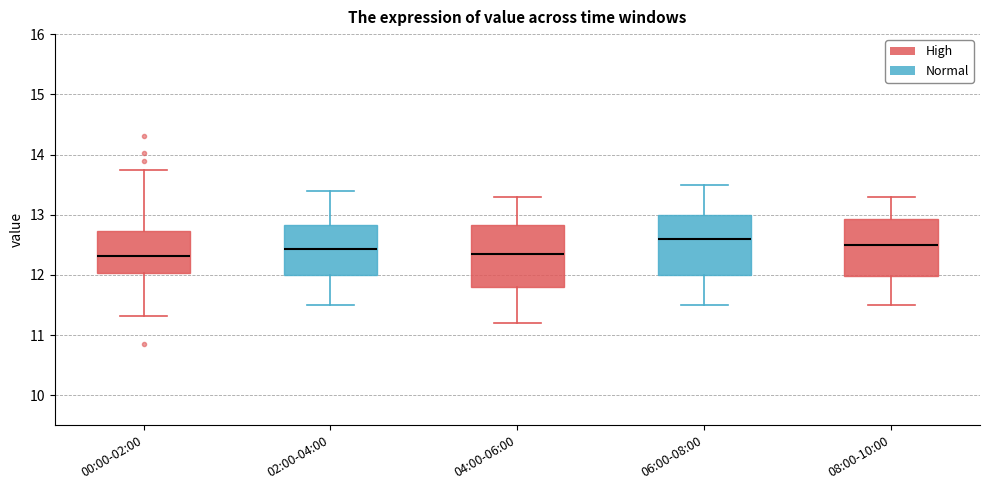

Reading left to right, read every box against the y-axis: the position of its median line, the range the box covers, and the ends of its whiskers. The values are not printed on the chart, so give them approximately, as read against the axis.

00:00-02:00: median 12.3, box 12.0 to 12.7, whiskers 11.3 to 13.8
02:00-04:00: median 12.4, box 12.0 to 12.8, whiskers 11.5 to 13.4
04:00-06:00: median 12.4, box 11.8 to 12.8, whiskers 11.2 to 13.3
06:00-08:00: median 12.6, box 12.0 to 13.0, whiskers 11.5 to 13.5
08:00-10:00: median 12.5, box 12.0 to 12.9, whiskers 11.5 to 13.3